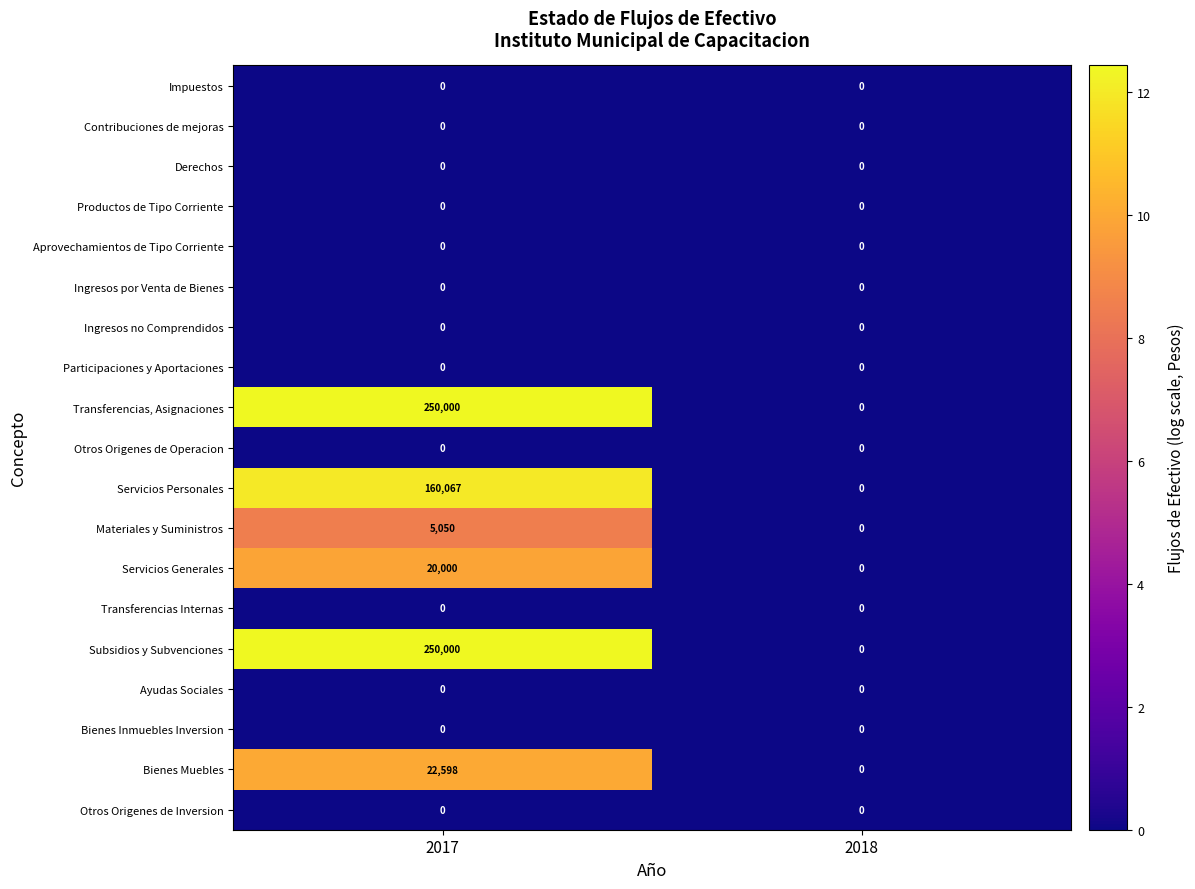

What is the total value across all series at 2017?

707715